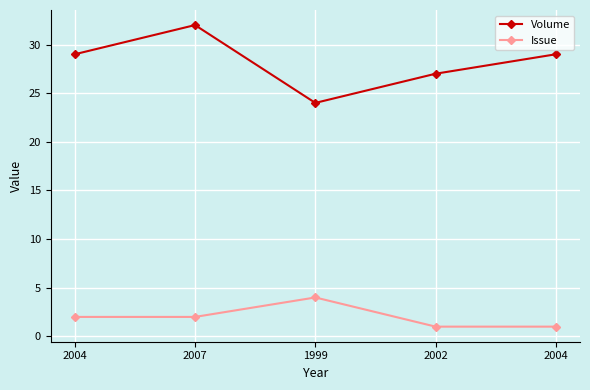

Does the chart have visible grid lines?

Yes